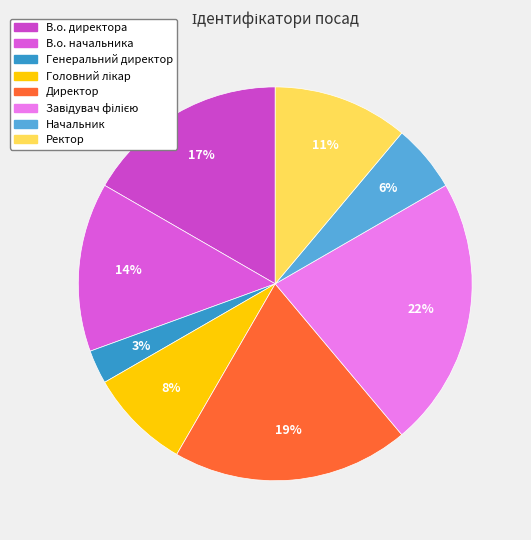

How many segments does this pie chart have?

8